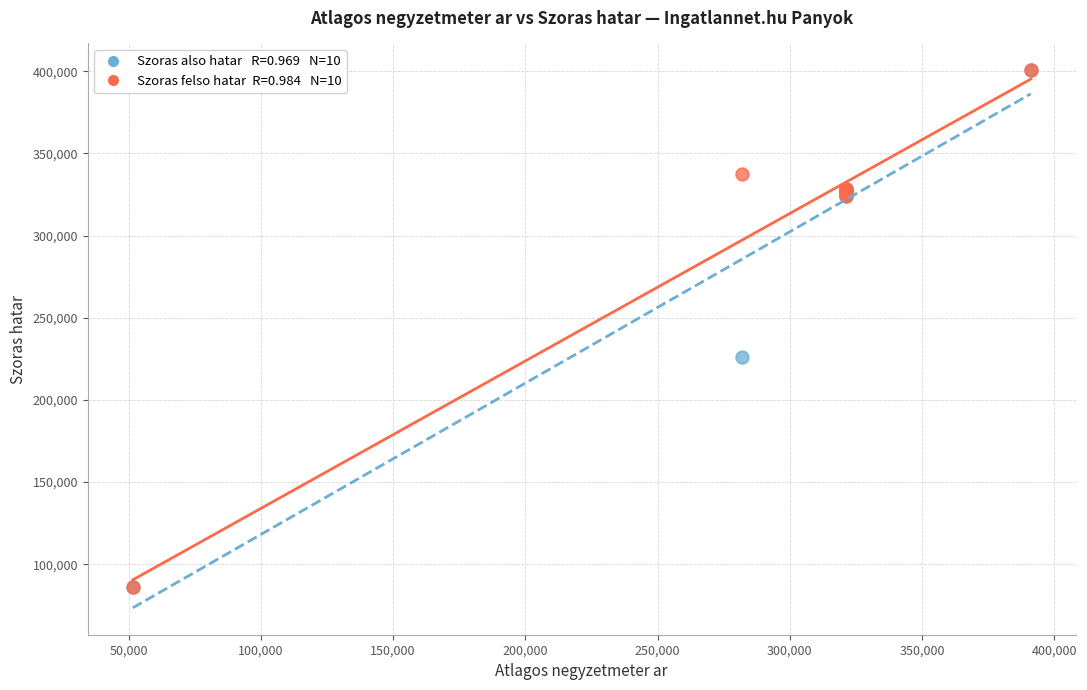

Across all series, what Y value is closest to 243238?

225855